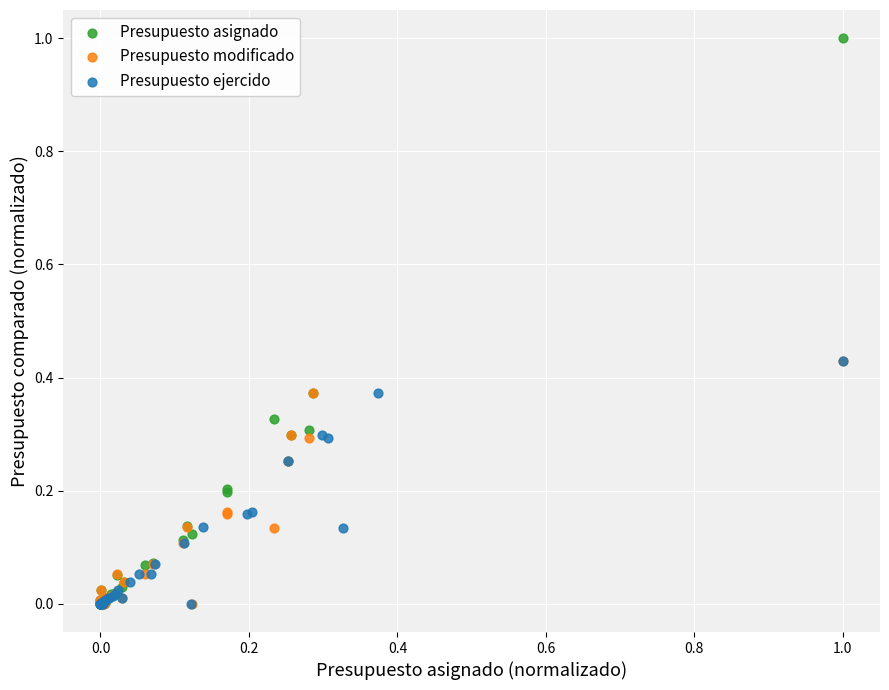

Which series has the widest spread of Y values?

Presupuesto asignado